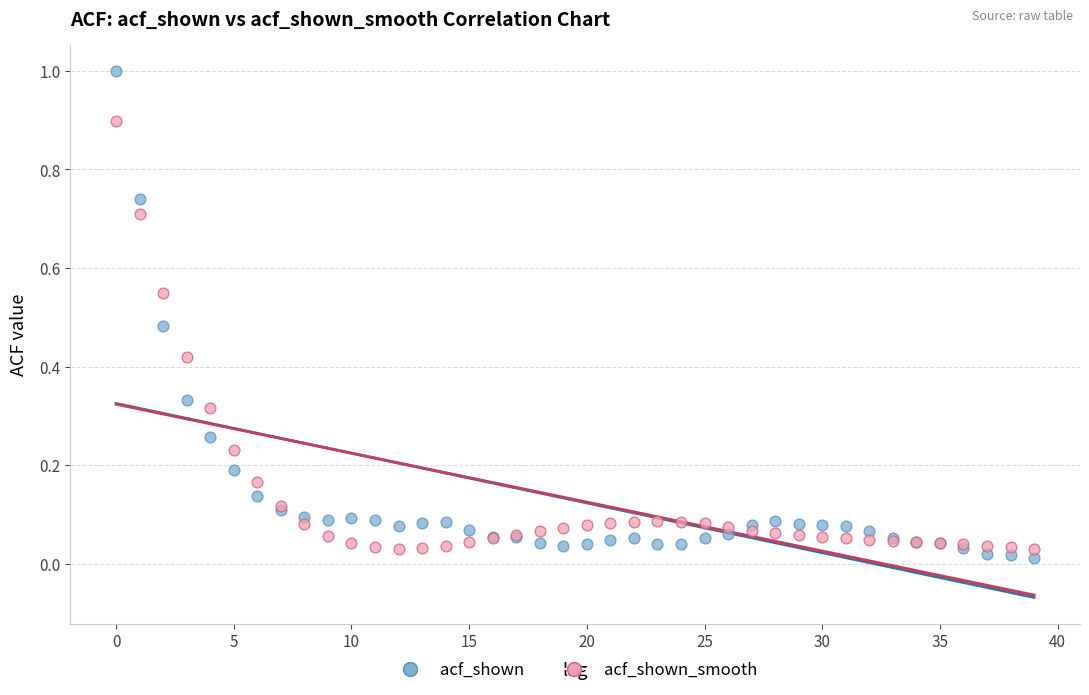

What are all the series names shown in the legend?

acf_shown, acf_shown_smooth